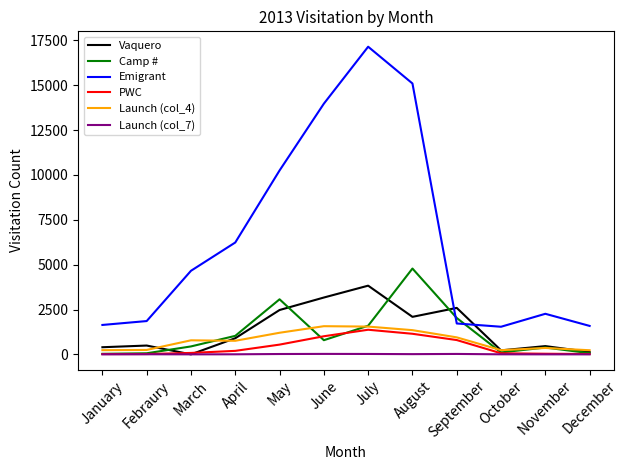

True or false: Emigrant and Camp # cross at least once.

True